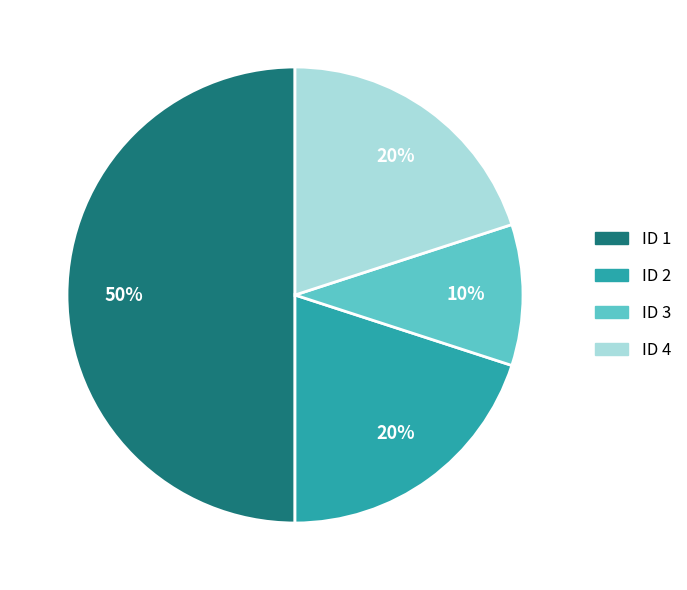

To the nearest percent, what percentage of the pie is ID 2?

20%